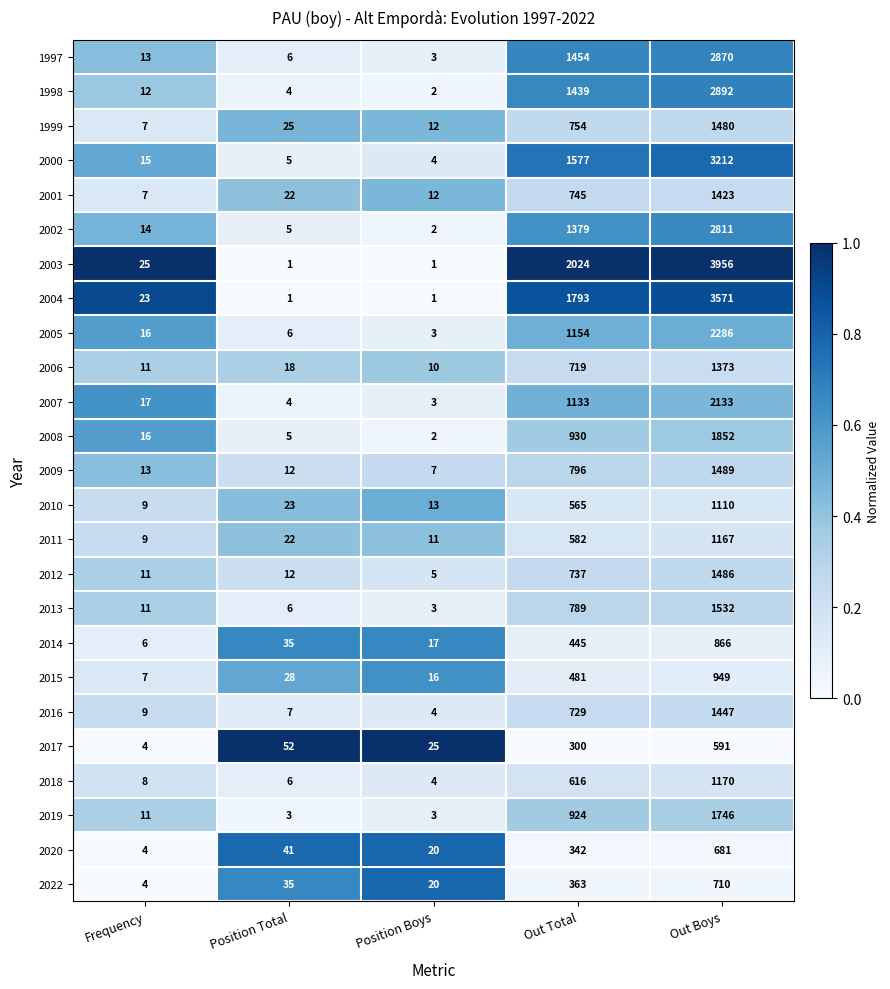

What value does the 1998 series have at Out Boys, to the nearest 100?

2900